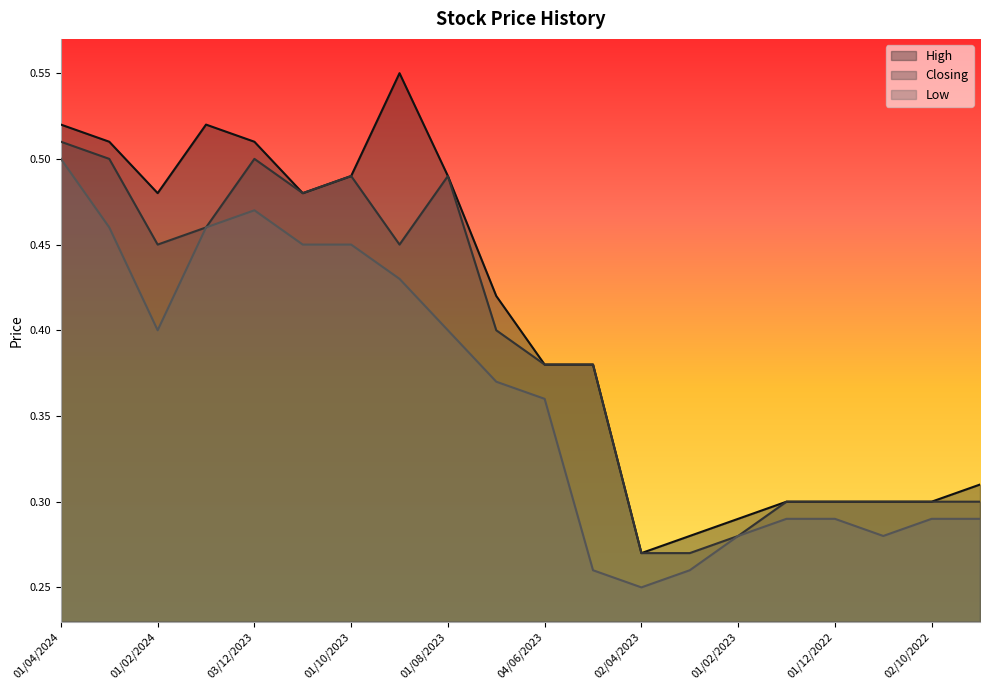

What is the sum of all Closing values?

7.8